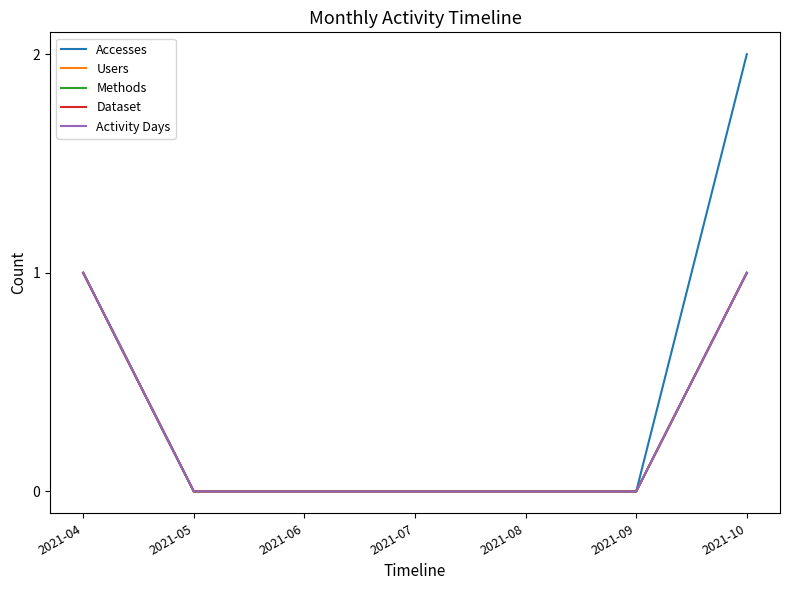

Reading right to left, what are all the values shown in this chart?

Accesses: 2021-10=2	2021-09=0	2021-08=0	2021-07=0	2021-06=0	2021-05=0	2021-04=1
Users: 2021-10=1	2021-09=0	2021-08=0	2021-07=0	2021-06=0	2021-05=0	2021-04=1
Methods: 2021-10=1	2021-09=0	2021-08=0	2021-07=0	2021-06=0	2021-05=0	2021-04=1
Dataset: 2021-10=1	2021-09=0	2021-08=0	2021-07=0	2021-06=0	2021-05=0	2021-04=1
Activity Days: 2021-10=1	2021-09=0	2021-08=0	2021-07=0	2021-06=0	2021-05=0	2021-04=1